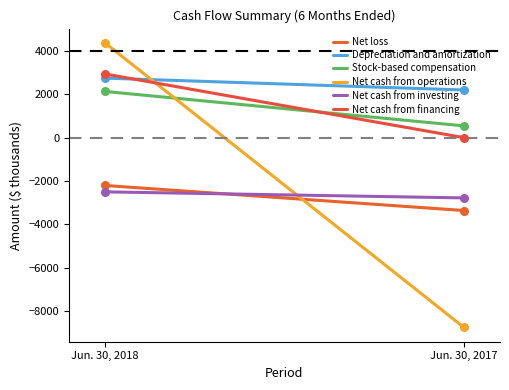

What is the total value across all series at Jun. 30, 2018?

7528